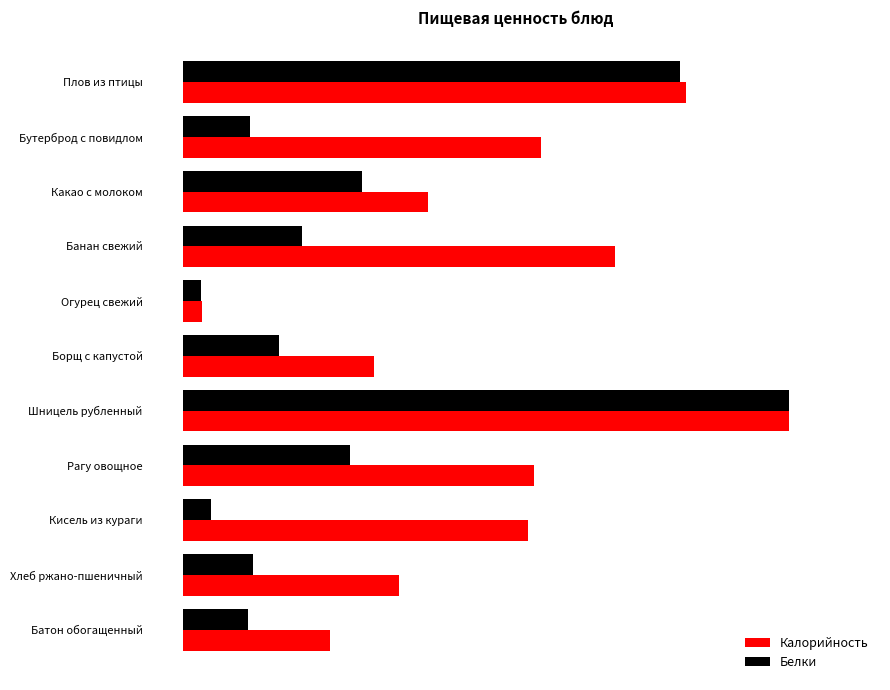

Which category has the highest value in the Калорийность series?

Шницель рубленный